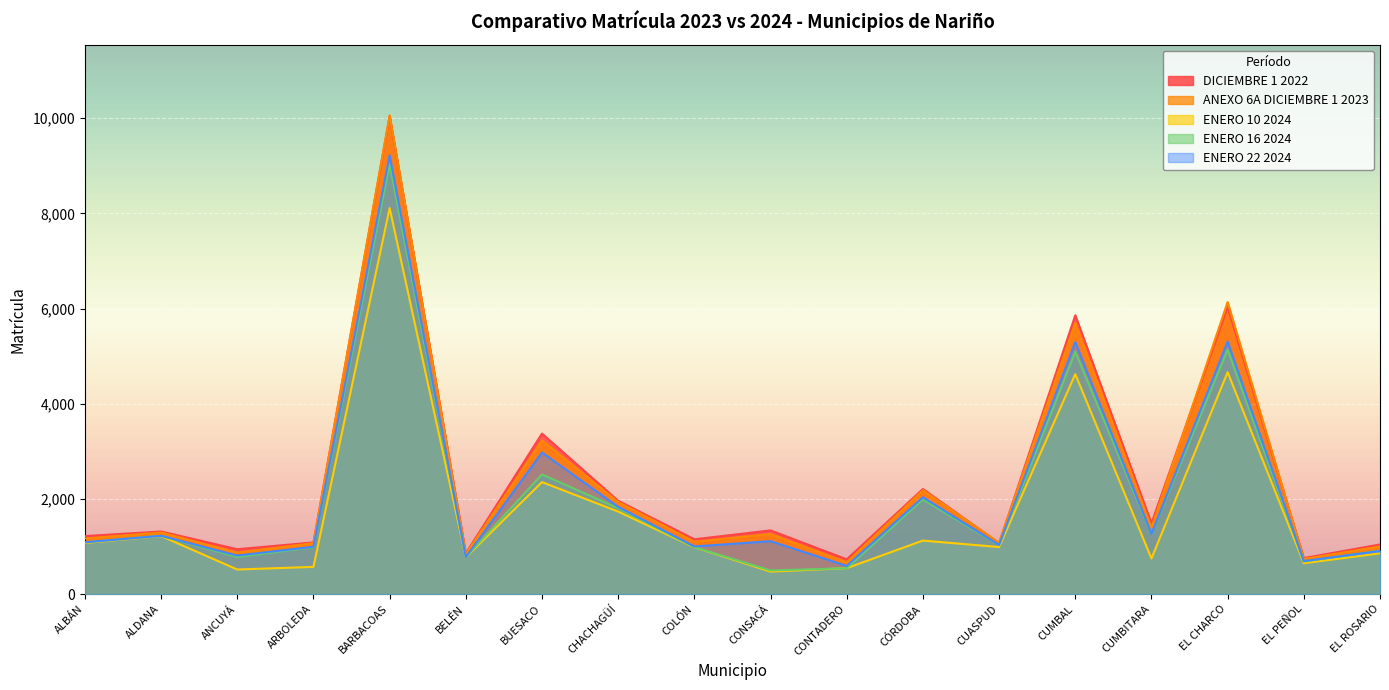

At which category does DICIEMBRE 1 2022 reach its first local peak?

ALDANA